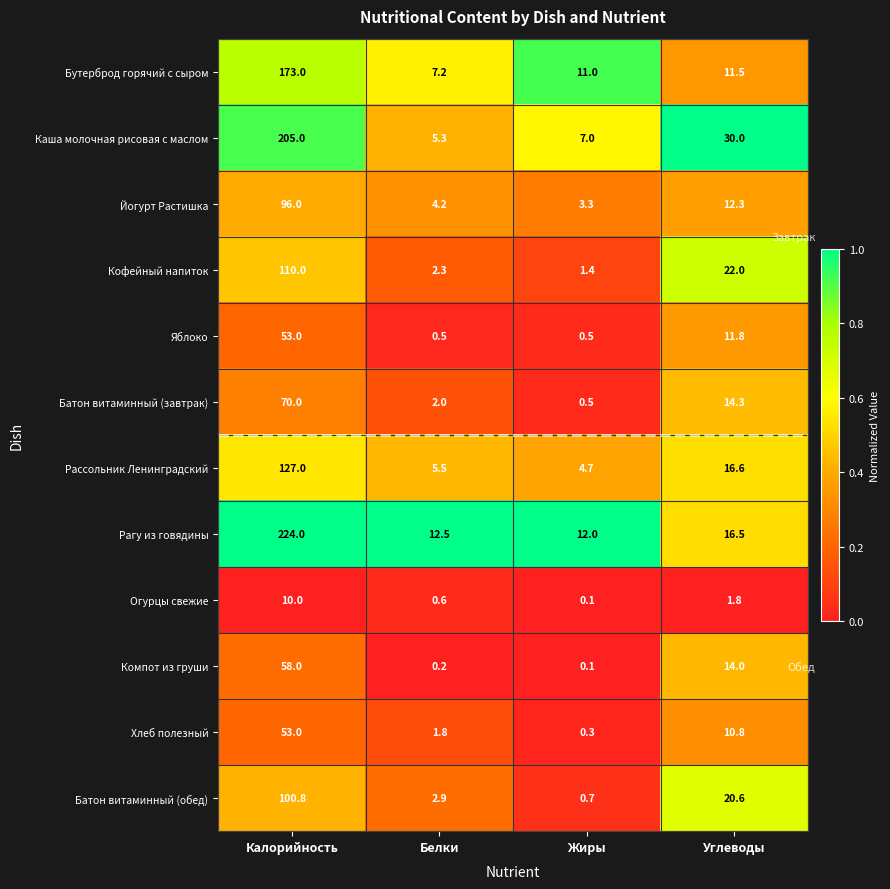

At which label does Огурцы свежие first exceed 1?

Калорийность